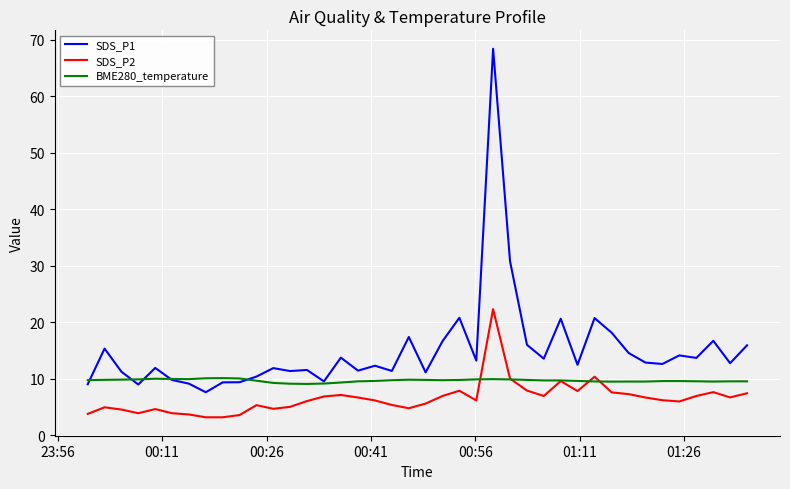

Which series has the largest total across all categories?

SDS_P1